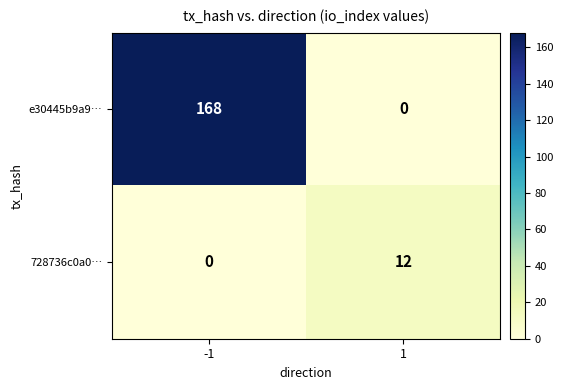

Rank the series at 1 from lowest to highest value.

e30445b9a9…, 728736c0a0…